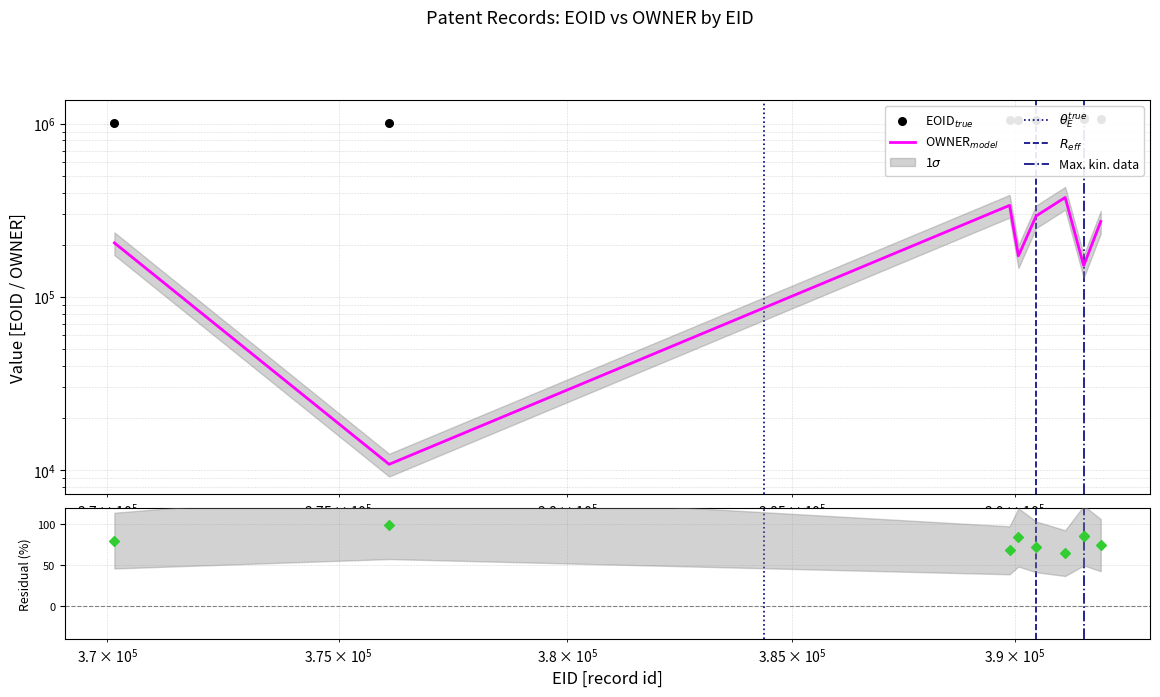

Which series has the largest total across all categories?

EOID